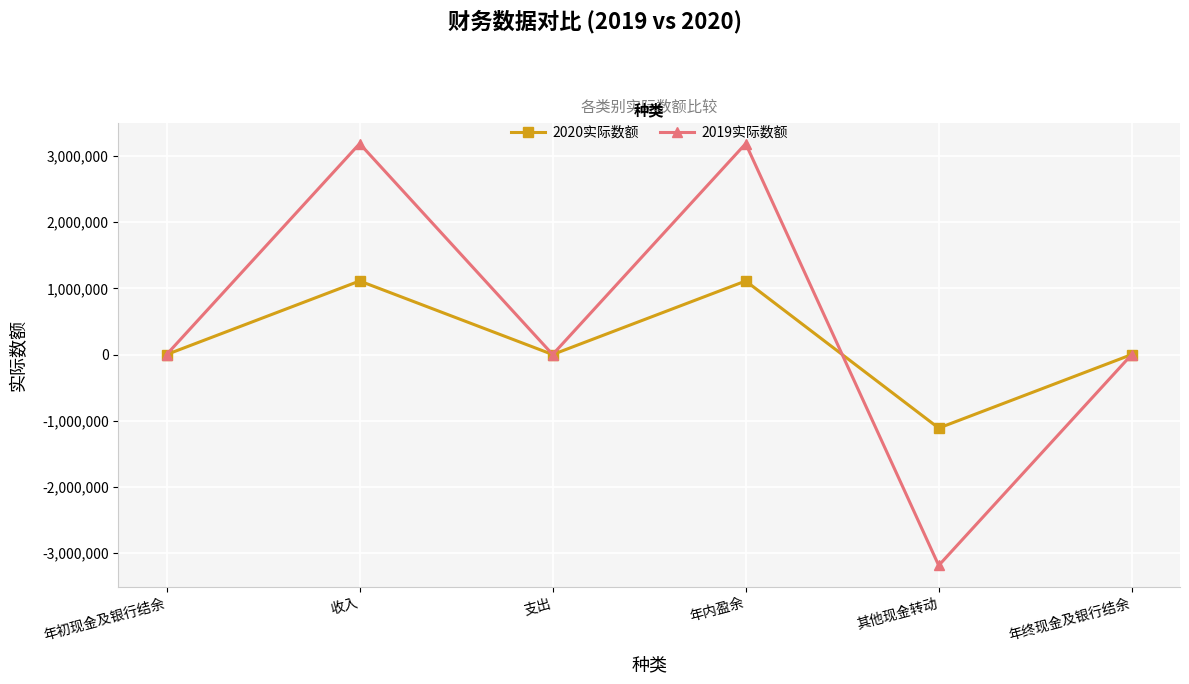

In 2020实际数额, how many points are higher than both neighbors (excluding endpoints)?

2